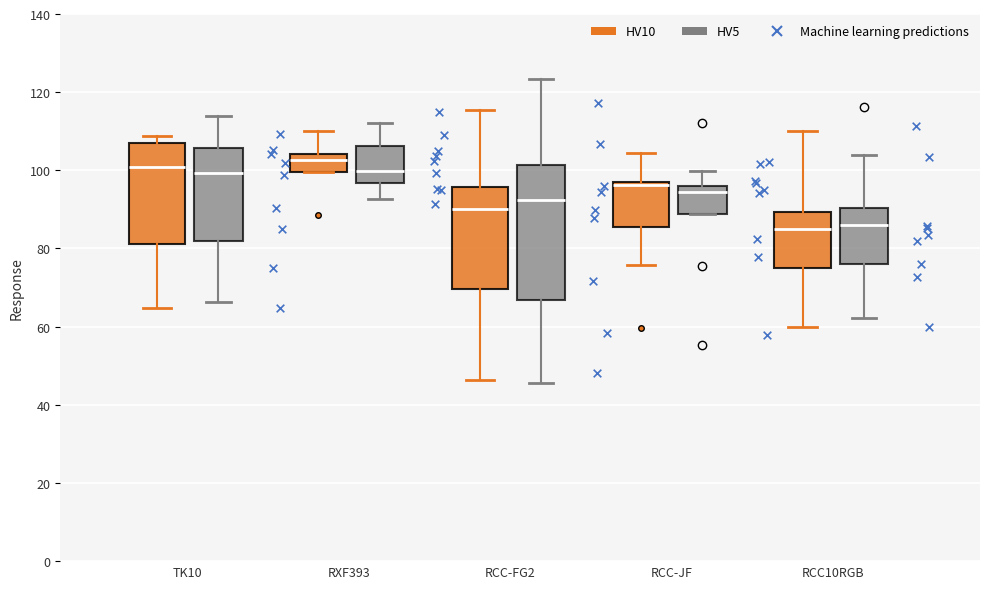

Where does the lower whisker of the box for RCC-FG2 (HV5) end on the y-axis? The values are not printed on the chart, so give them approximately, as read against the axis.

48